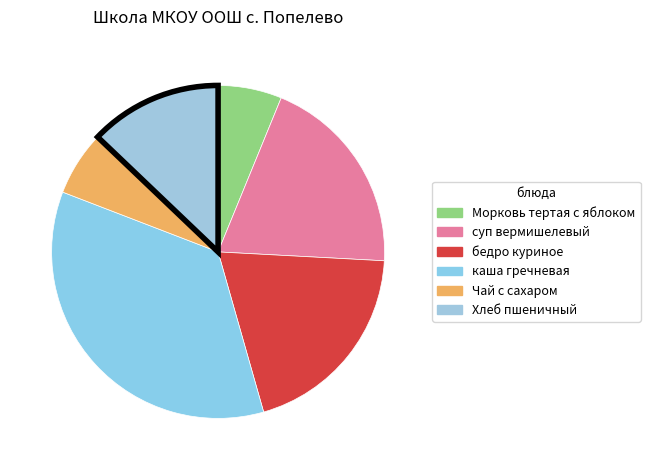

Count the number of slices in the pie.

6